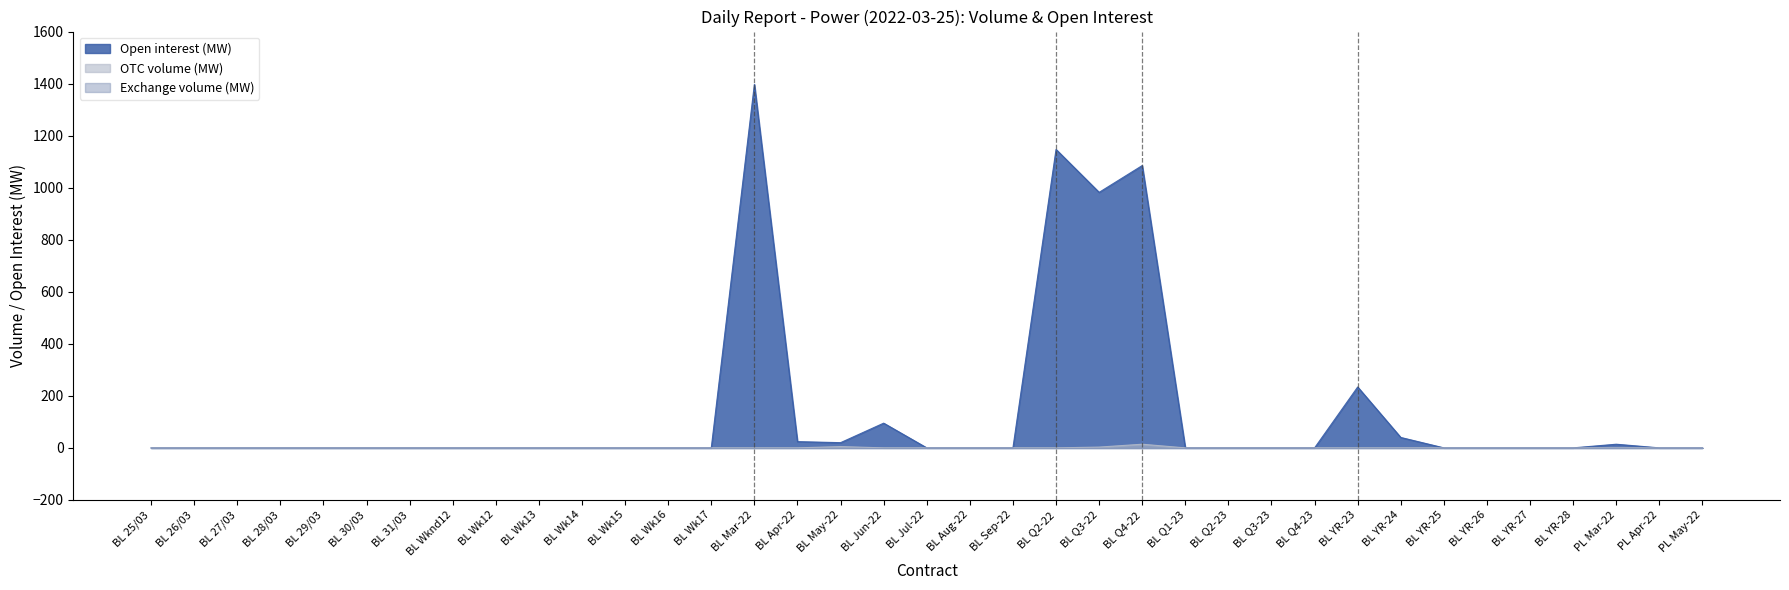

True or false: OTC volume (MW) and Open interest (MW) intersect in this chart.

False